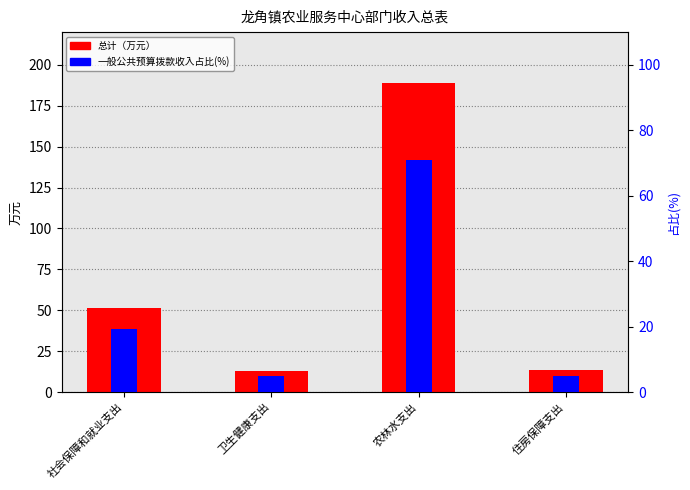

What is the sum of the 占总计比例(%) values at 社会保障和就业支出 and 卫生健康支出?

24.2